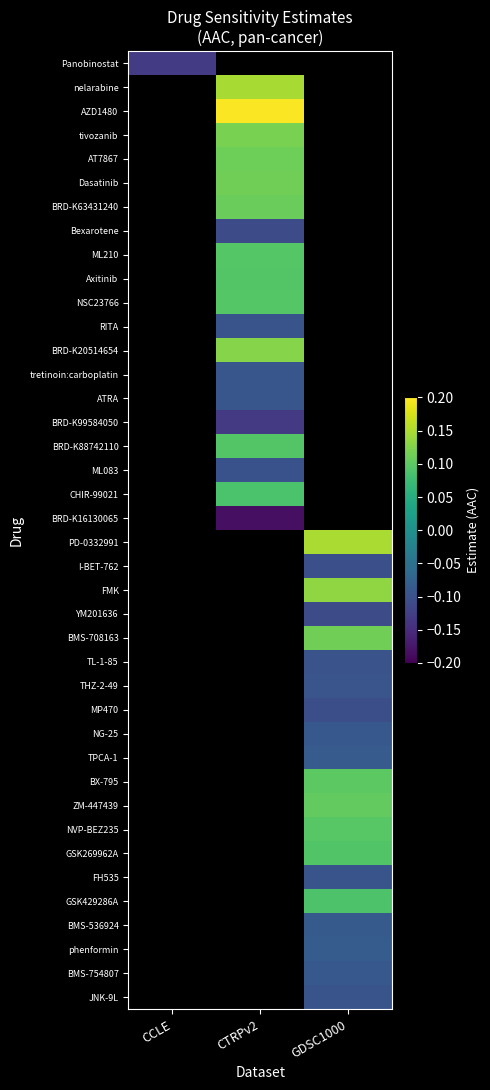

What is the greatest value displayed?

0.2